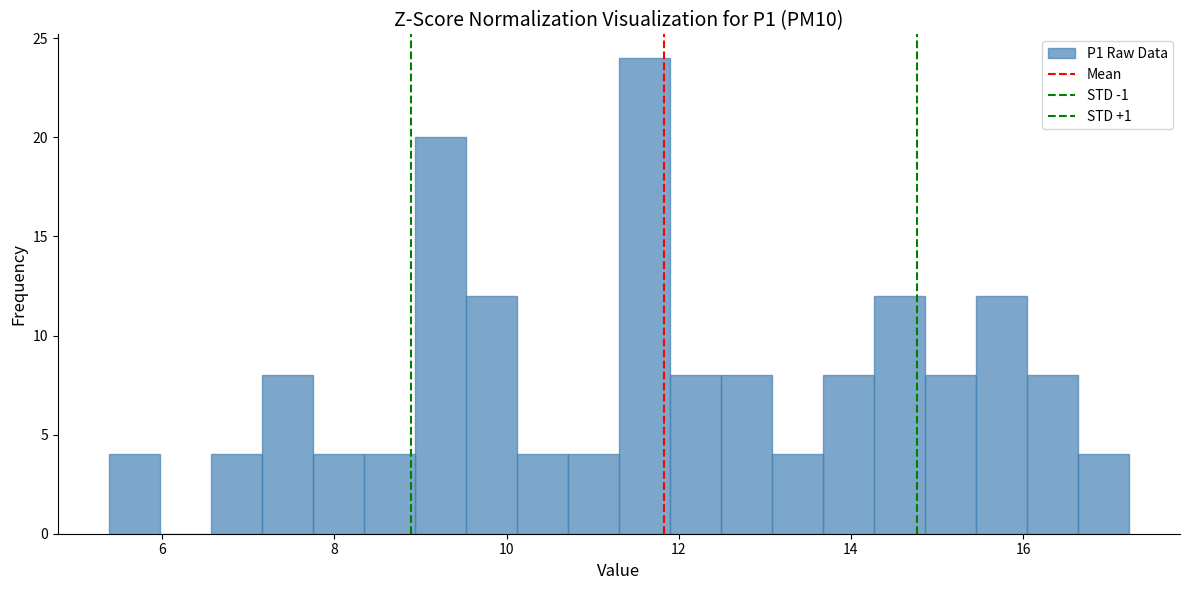

Read against the x-axis, roughly where is the centre of the tallest bar?

11.6